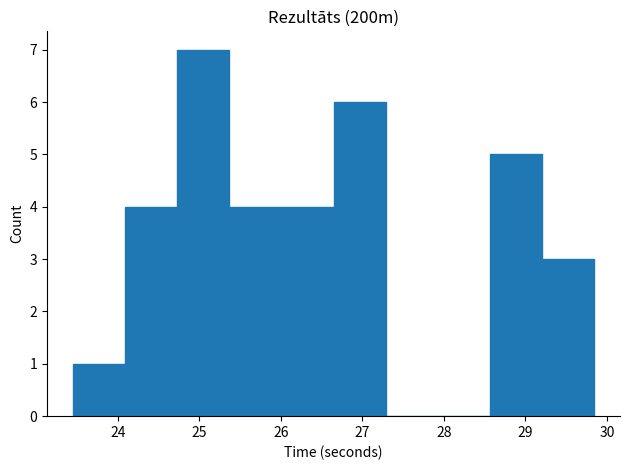

Reading left to right, list every bar in this chart as the range it spans on the x-axis followed by its height. Neither the bar edges nor the heights are printed on the chart, so give them approximately, as read against the axes.

23.5 to 24.1: 1
24.1 to 24.7: 4
24.7 to 25.4: 7
25.4 to 26.0: 4
26.0 to 26.6: 4
26.6 to 27.3: 6
27.3 to 27.9: 0
27.9 to 28.6: 0
28.6 to 29.2: 5
29.2 to 29.8: 3